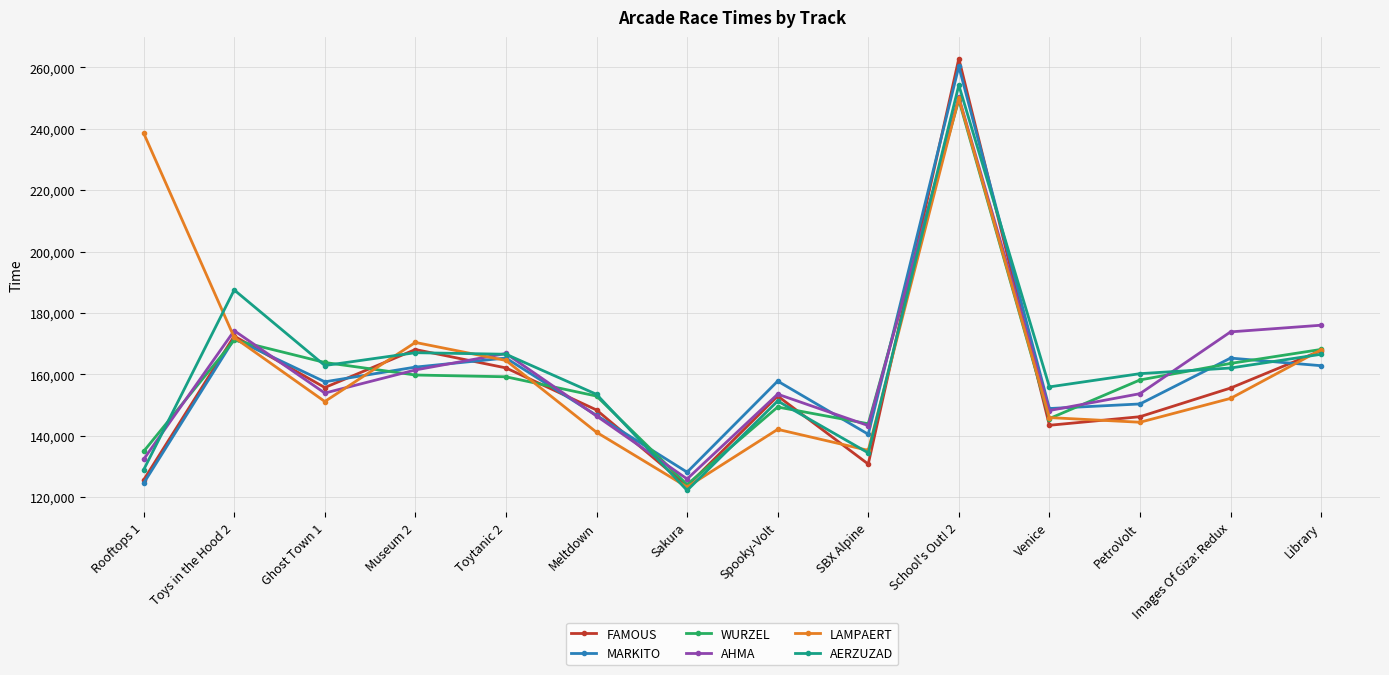

At which category does MARKITO reach its first local peak?

Toys in the Hood 2